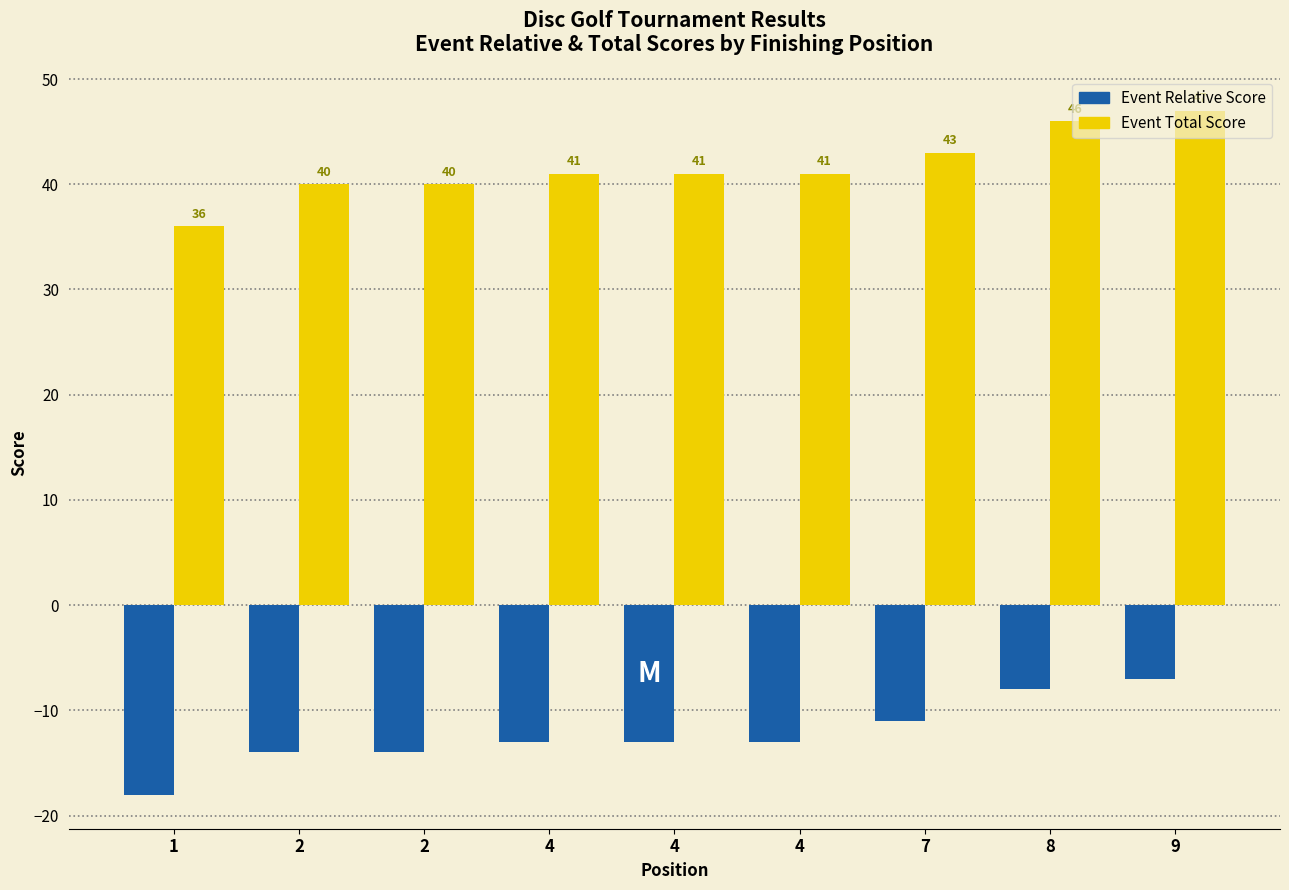

What is the average value of the Event Total Score series?

42